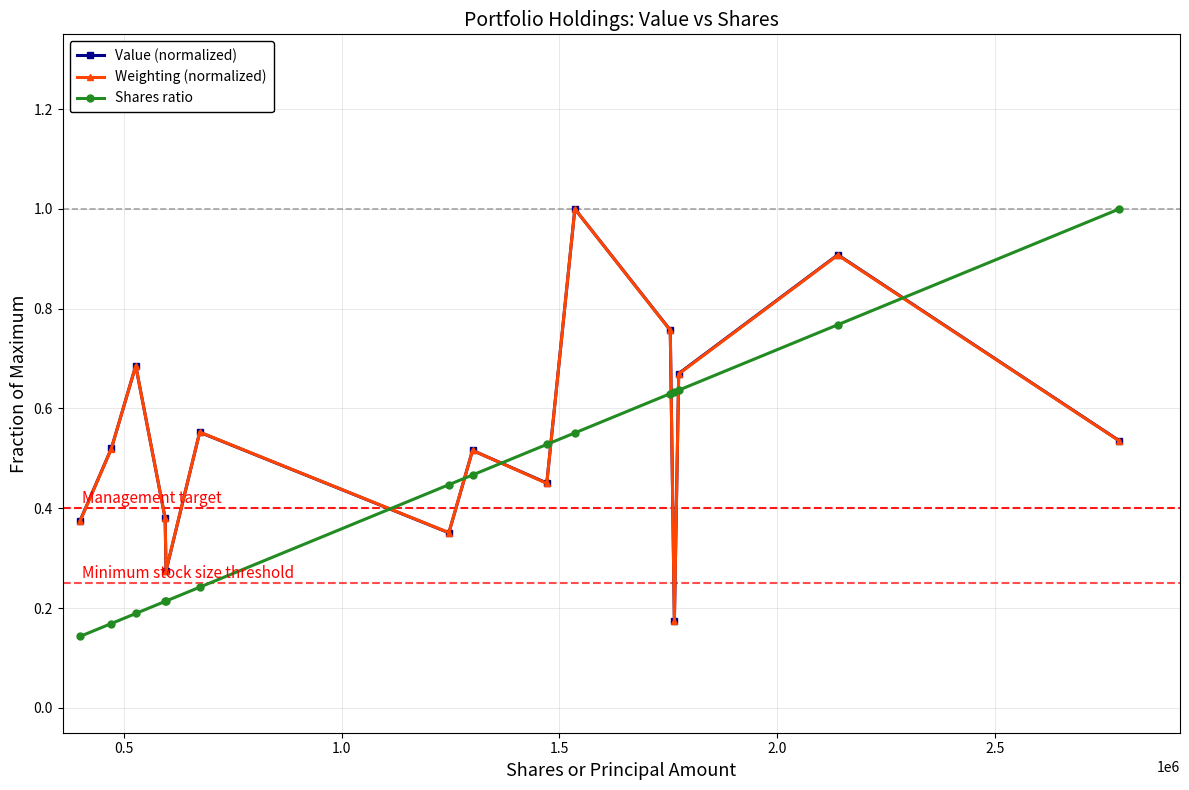

Count the number of categories in the chart.

15